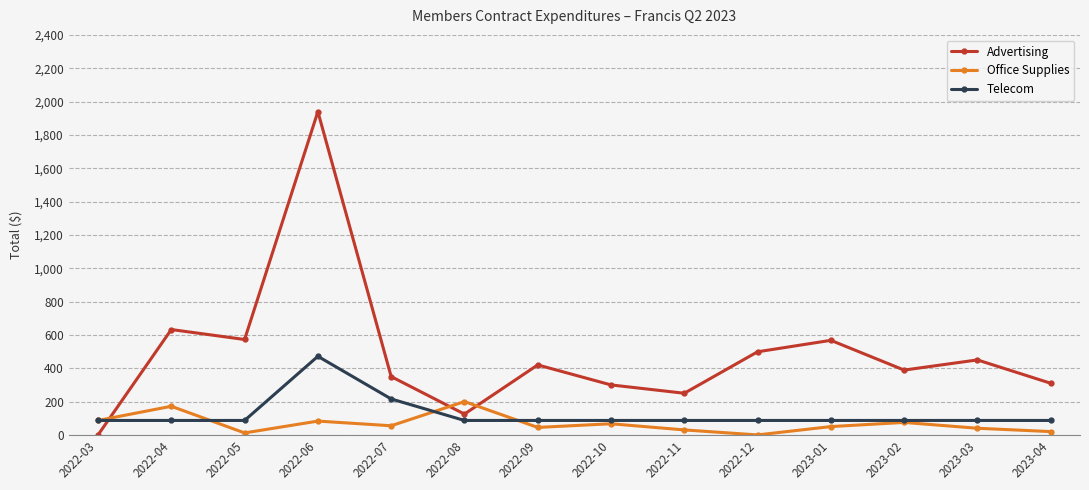

Which series has the largest range (max minus min)?

Advertising